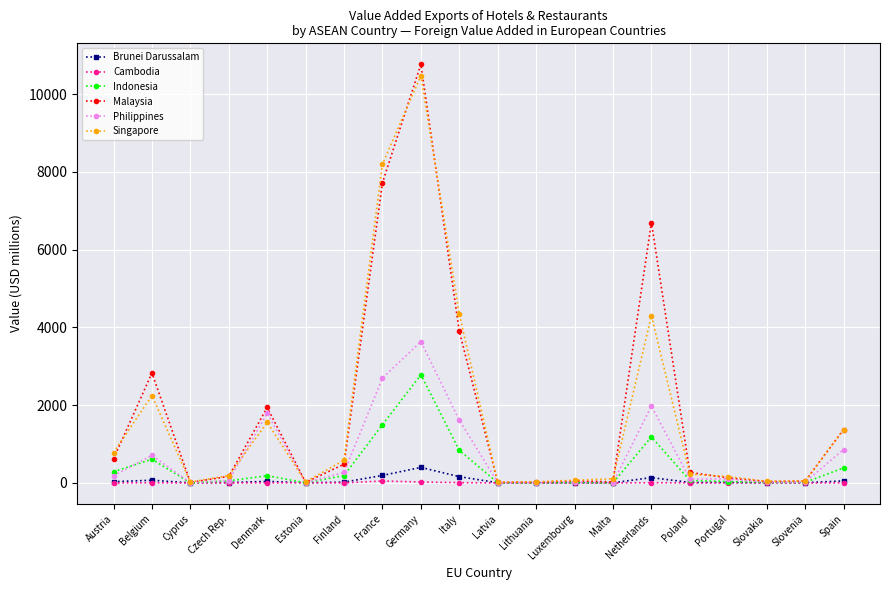

What is the difference between the second highest and minimum values in the Brunei Darussalam series?

191.7